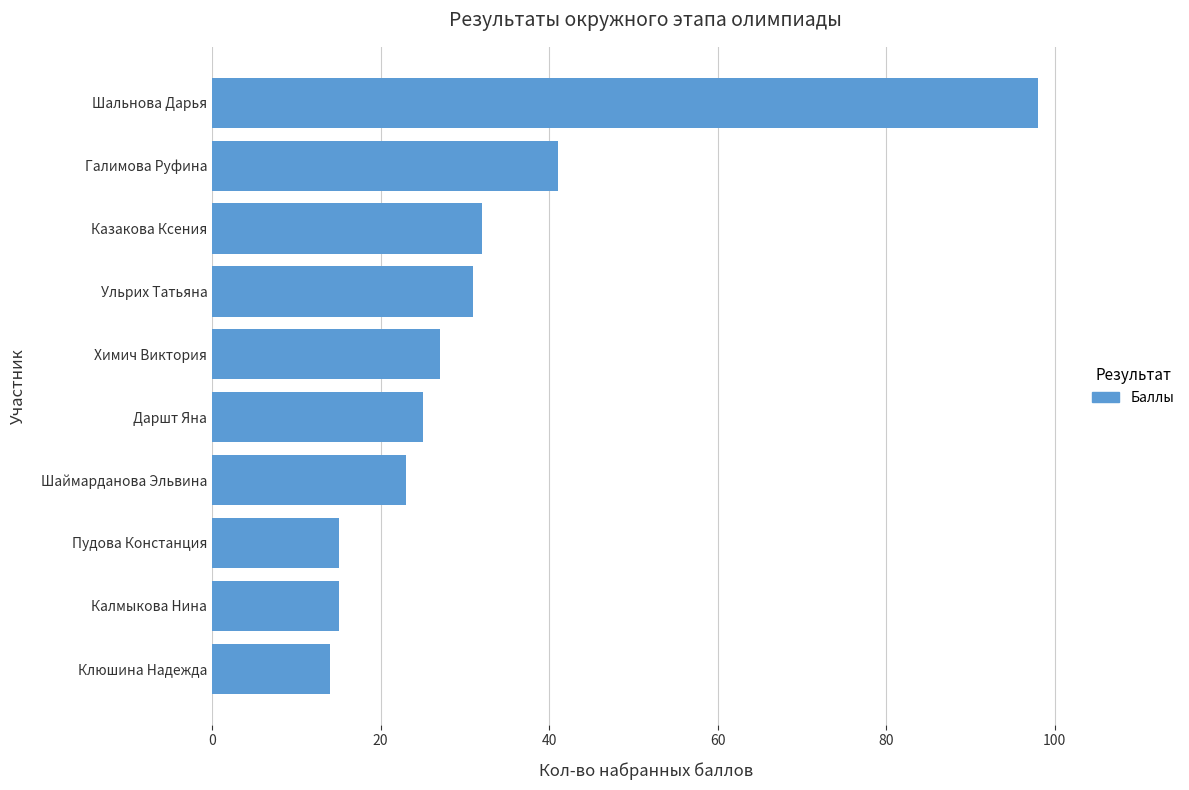

Which has a higher value, Шальнова Дарья or Галимова Руфина?

Шальнова Дарья